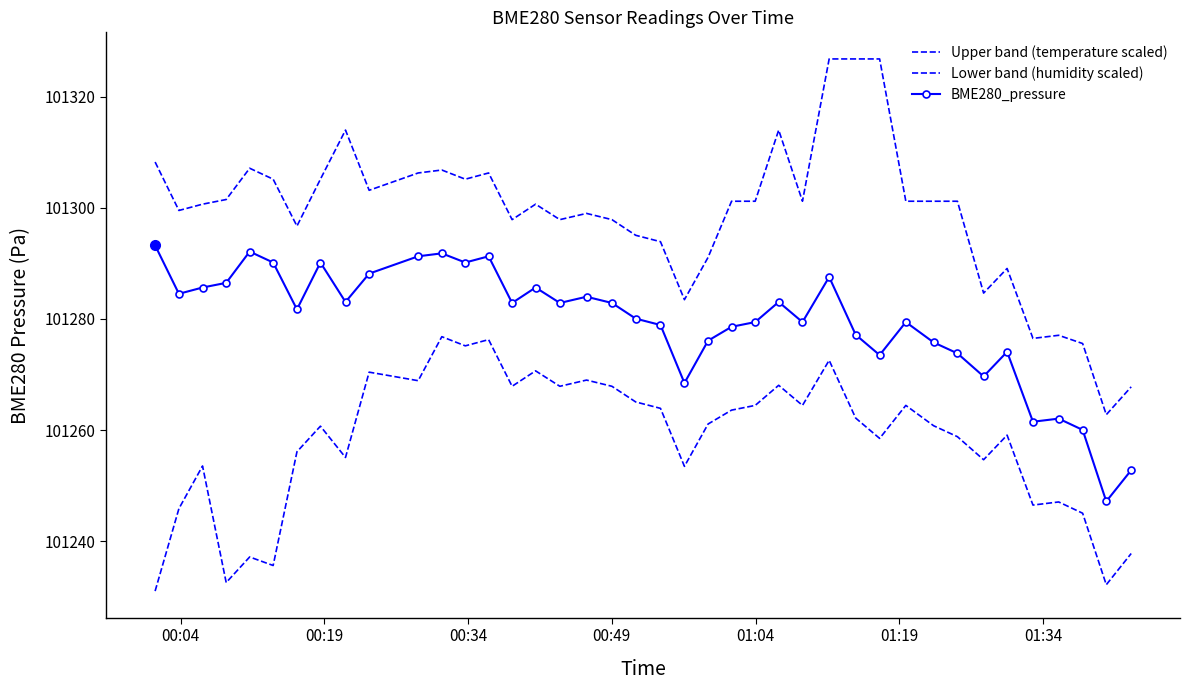

How many lines are shown in the chart?

3